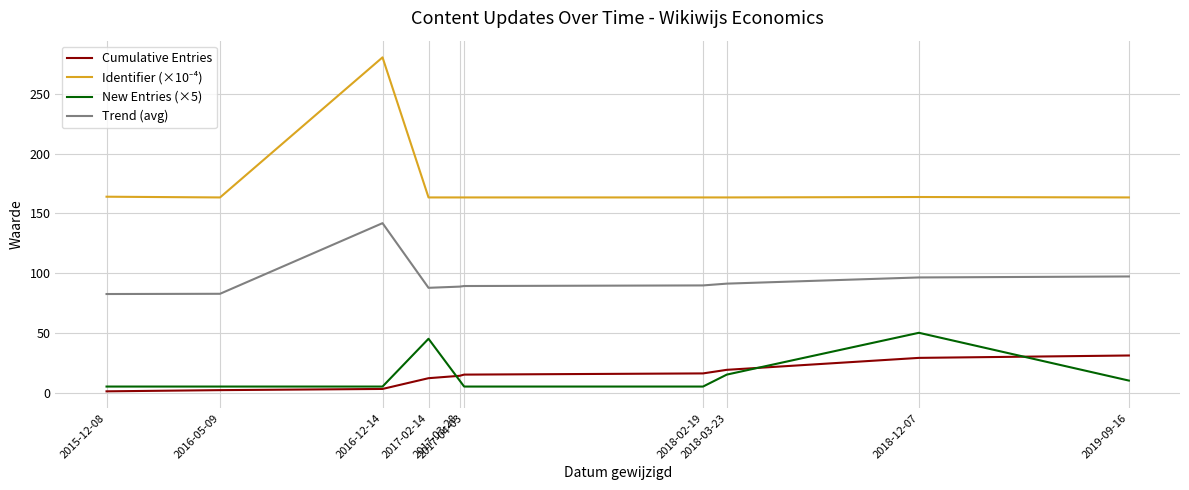

True or false: New Entries (×5) and Trend (avg) cross at least once.

False